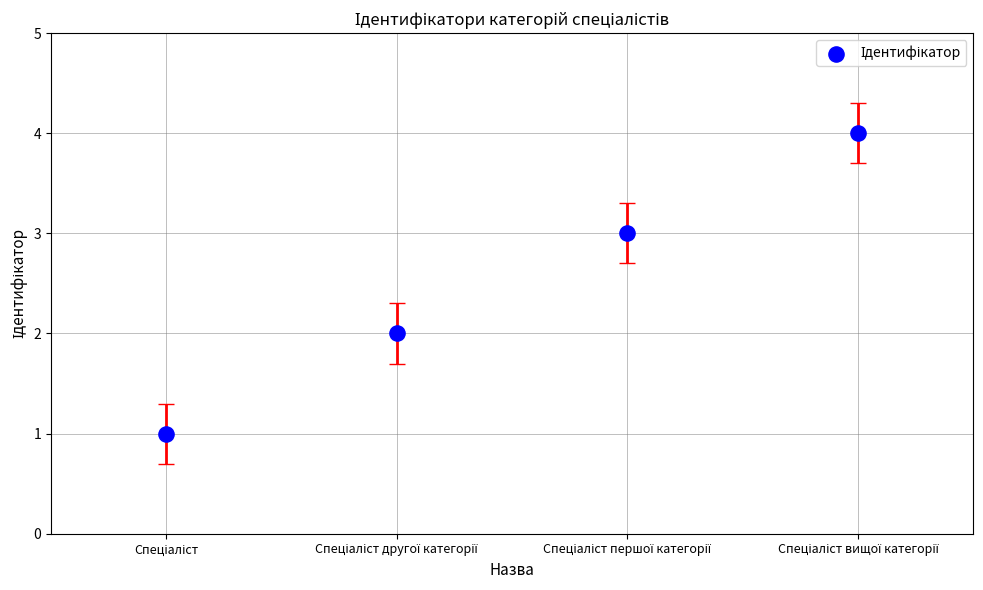

What is the range of Y values (max minus min)?

3